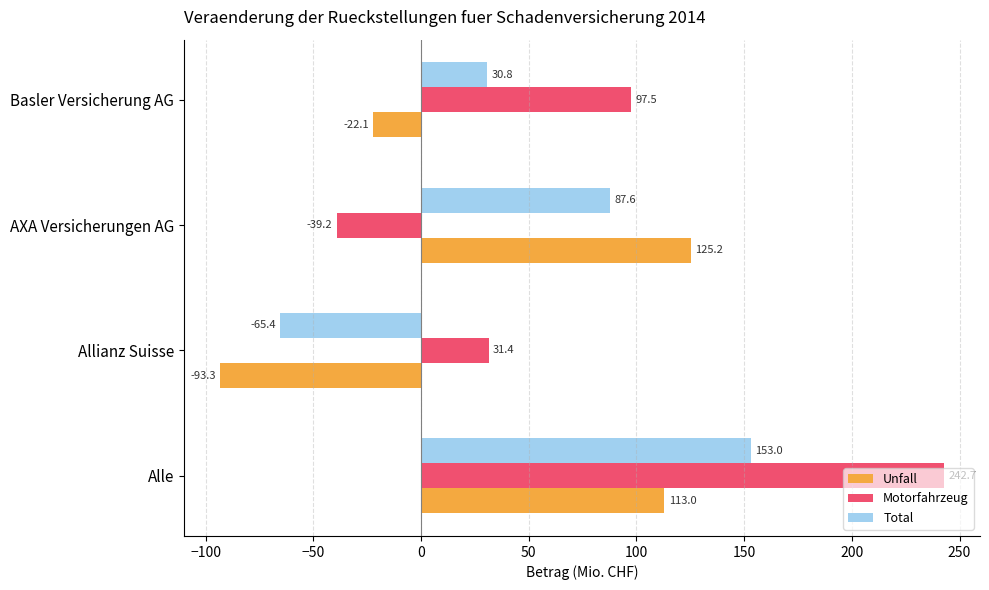

At which category is the sum across all series the highest?

Alle